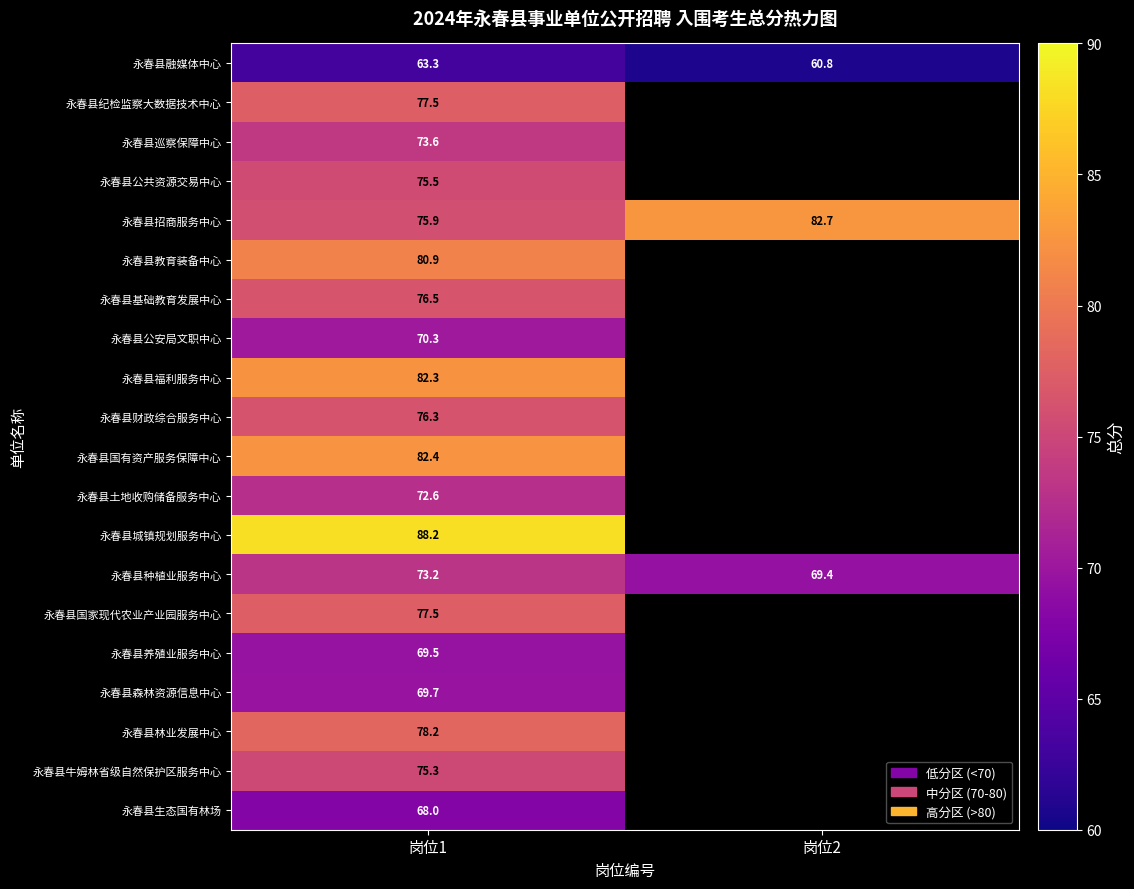

What is the spread (max minus min) of values at 岗位2?

21.9